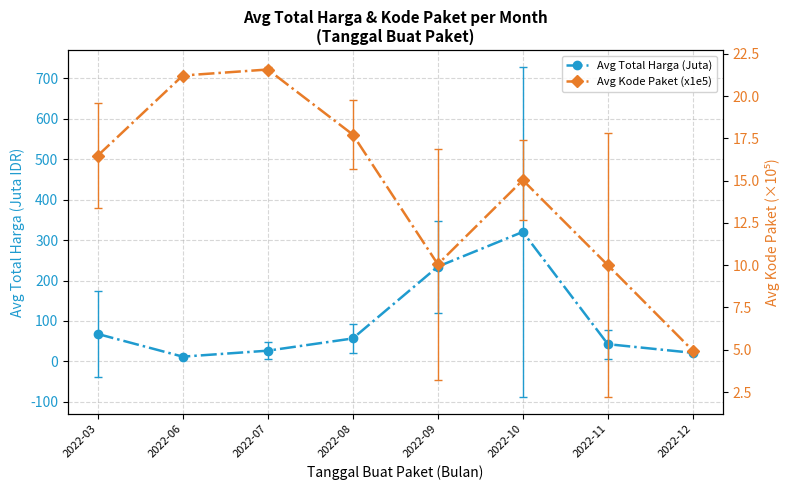

How many values in the Avg Total Harga (Juta) series are below 56?

4